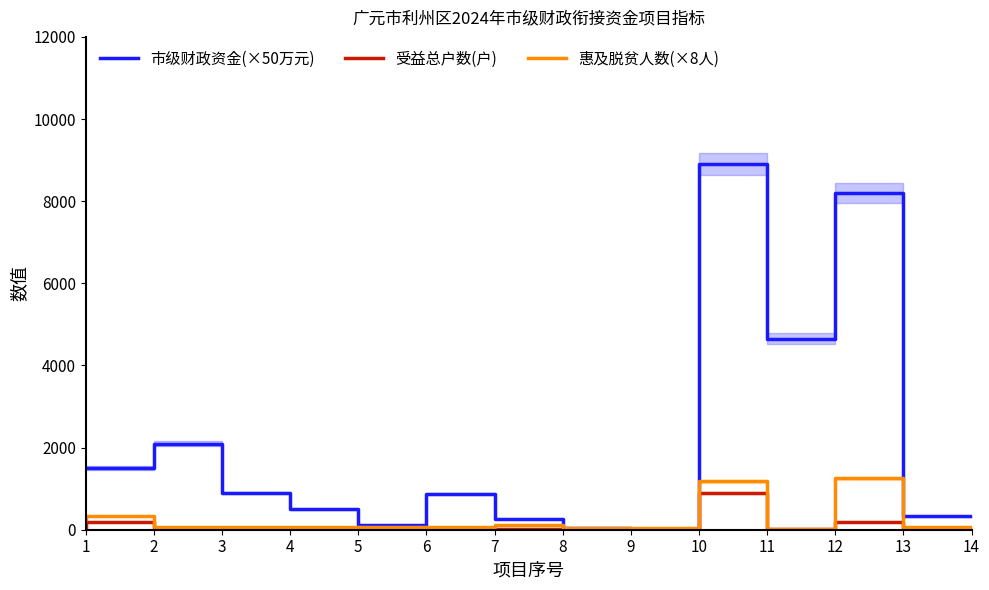

What is the value of the 惠及脱贫人数(×8人) point at the 8th from the left?

104.0